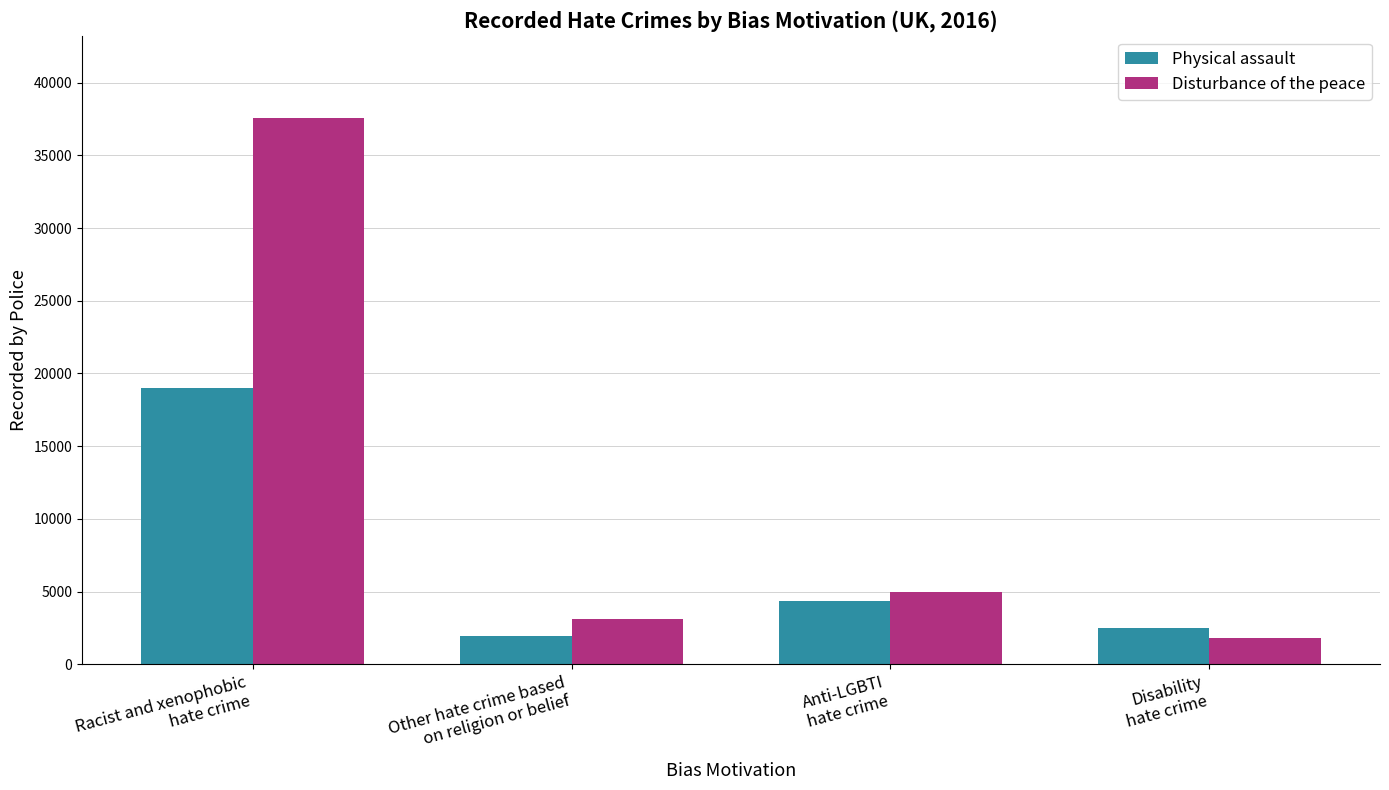

At how many categories does at least one series exceed 2806?

3